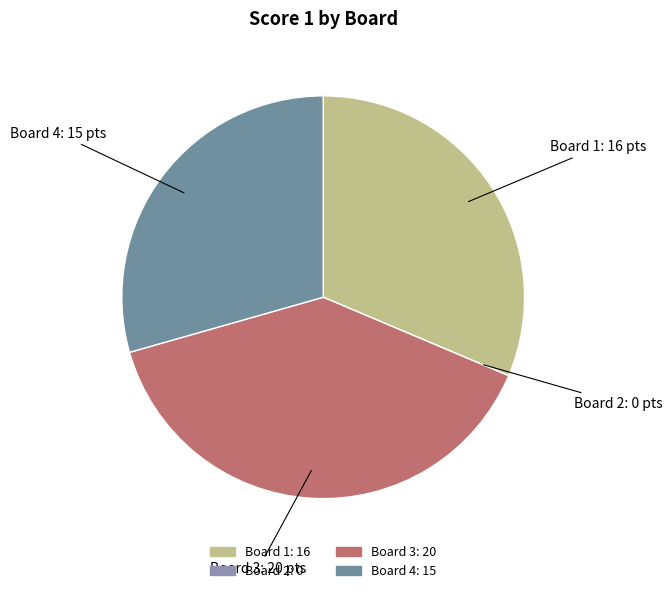

Is there any slice that represents more than half of the pie?

No